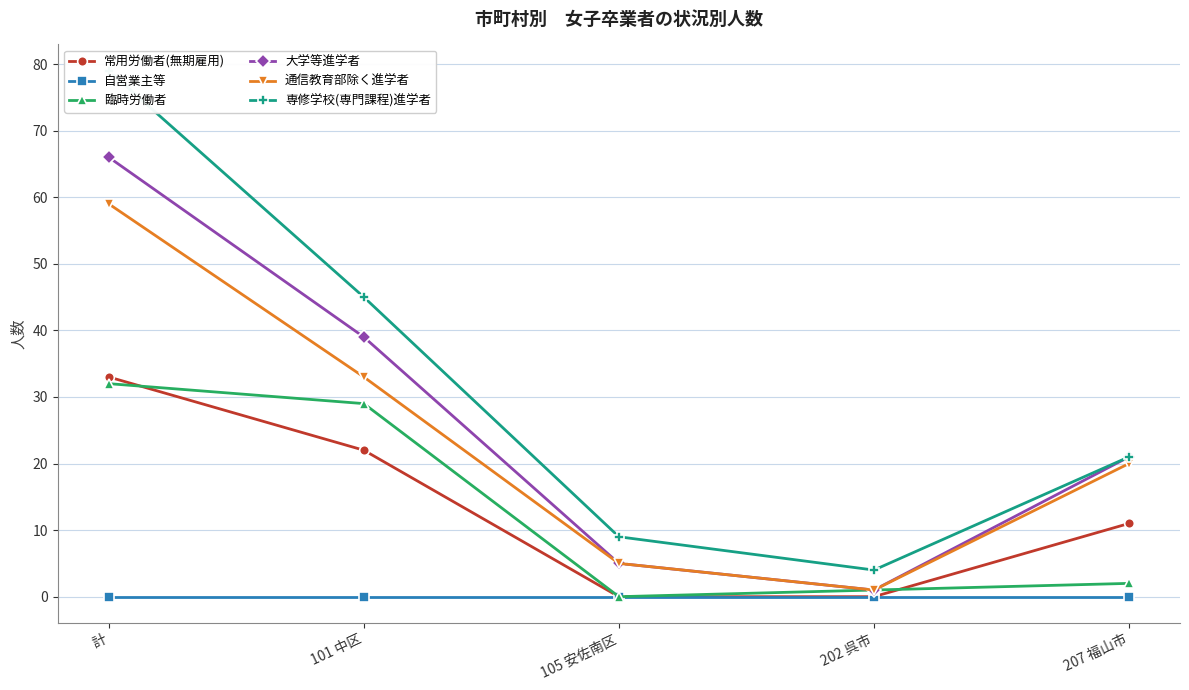

Is this an area chart (filled region under the line)?

No